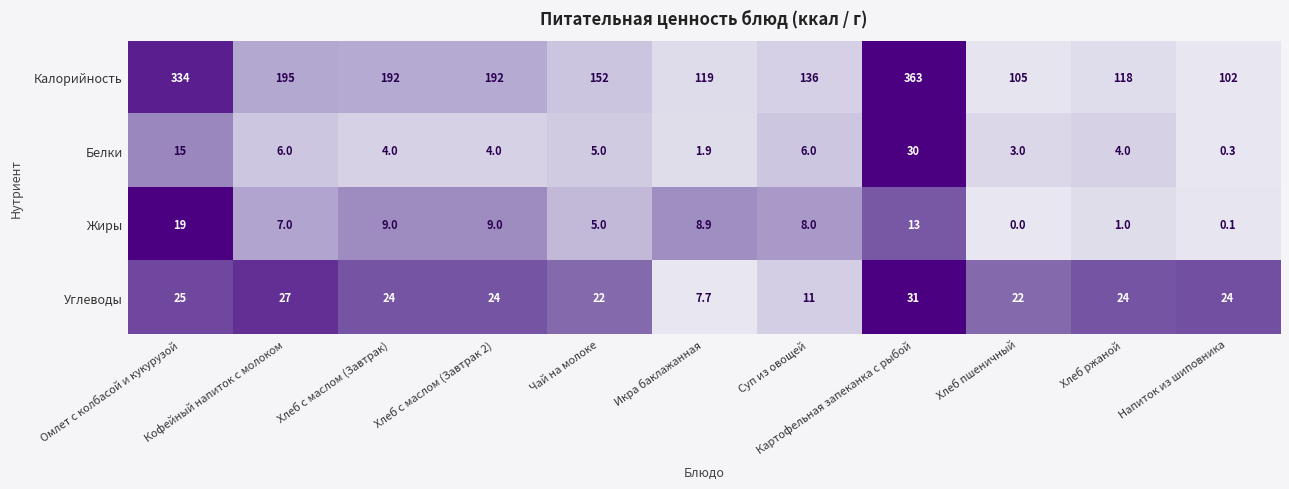

List the series in order of their peak value, highest first.

Калорийность, Углеводы, Белки, Жиры